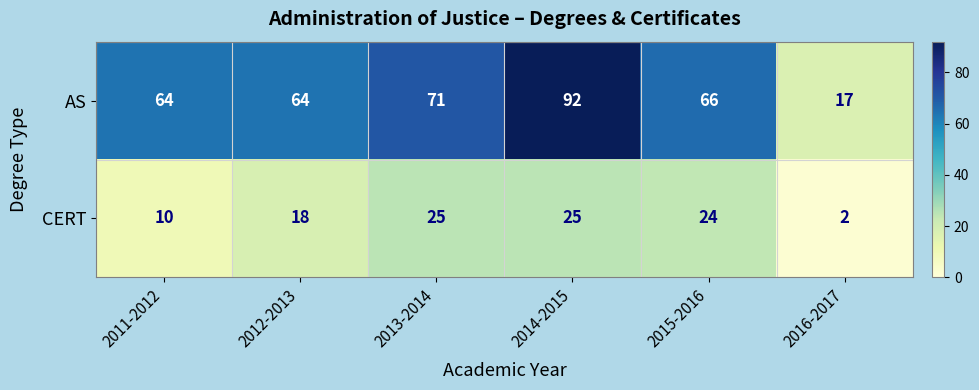

What is the difference between the maximum and second lowest values in the AS series?

28